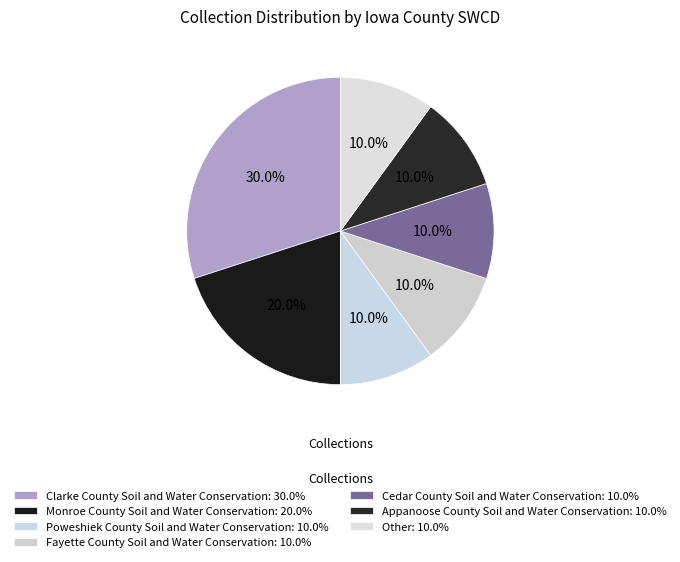

Combined, what portion of the pie is Clarke County Soil and Water Conservation and Fayette County Soil and Water Conservation?

40.0%